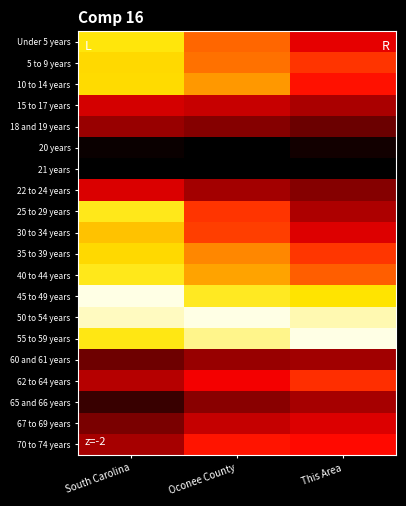

At which category is the sum across all series the highest?

South Carolina